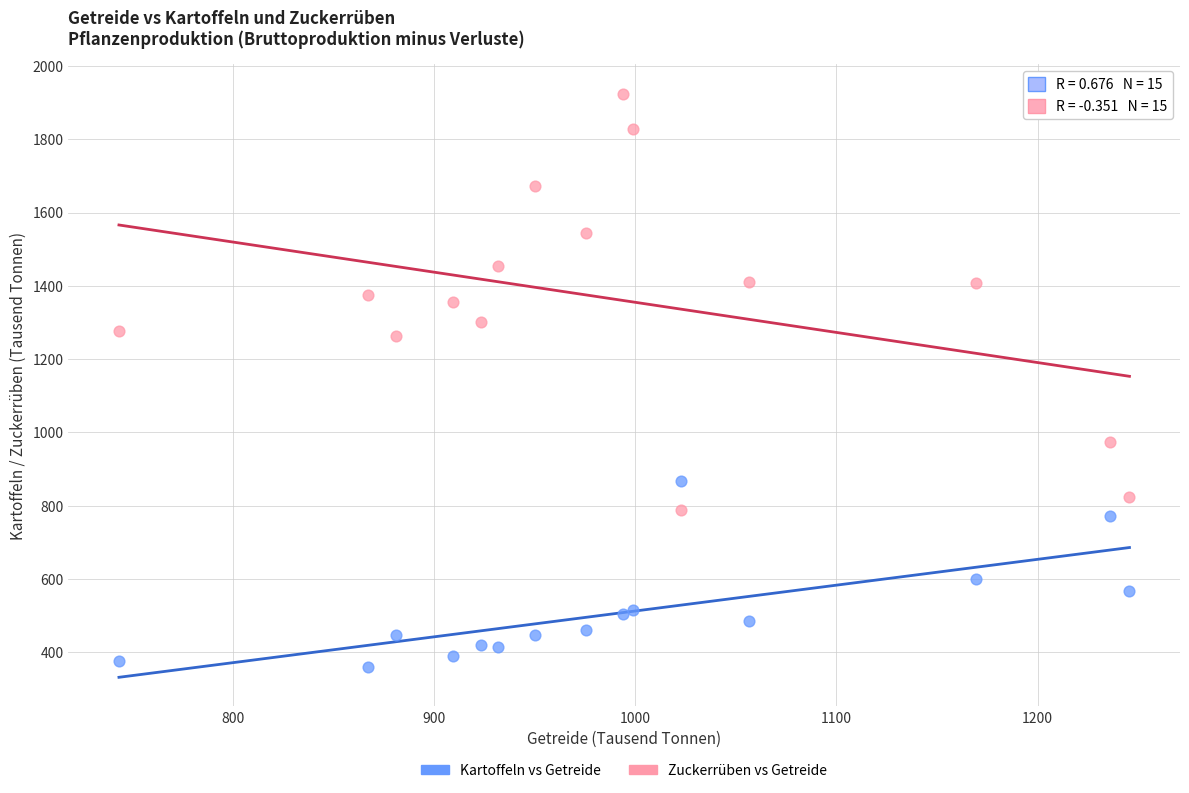

Which series contains the highest Y value?

Zuckerrüben vs Getreide